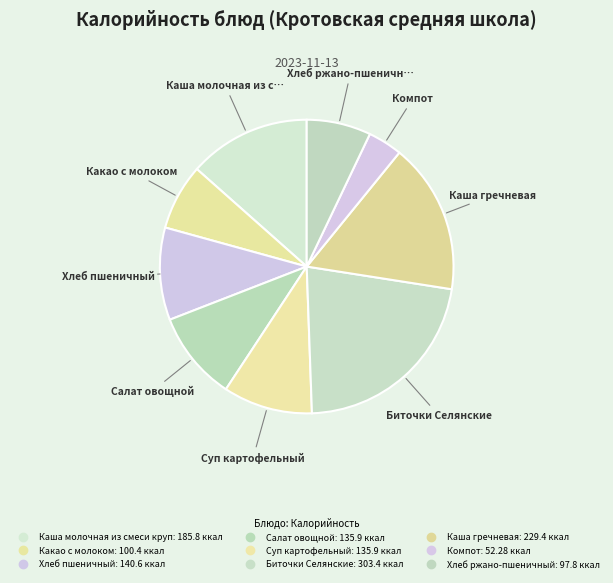

How many segments does this pie chart have?

9